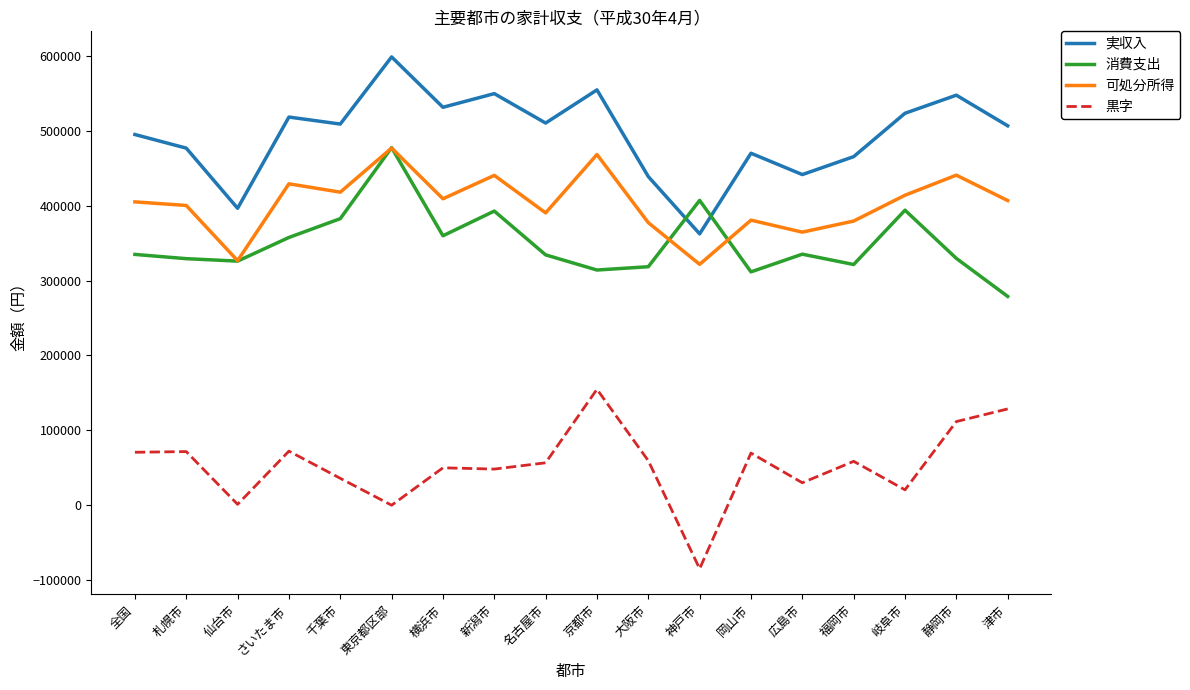

How many lines are shown in the chart?

4